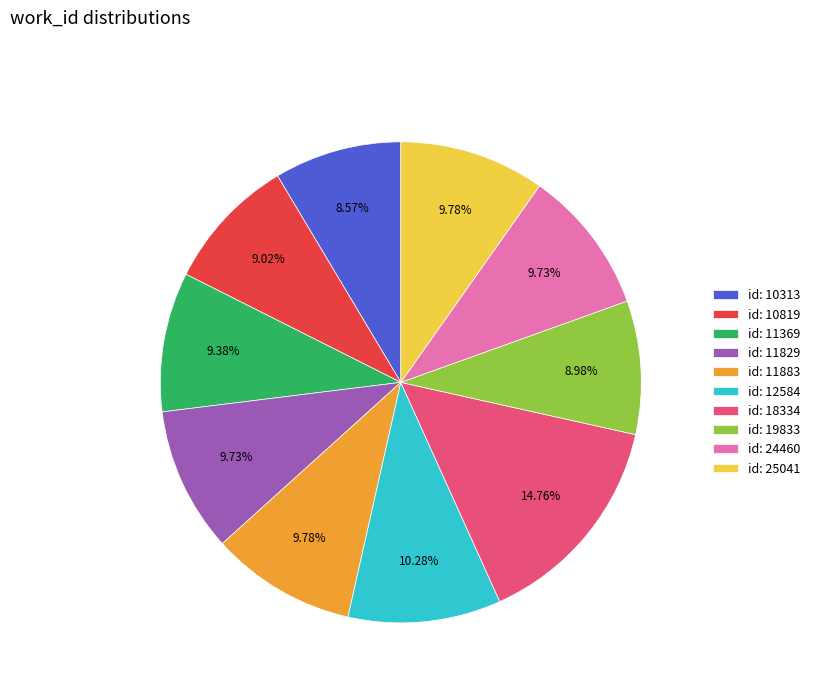

How many slices are in this pie chart?

10